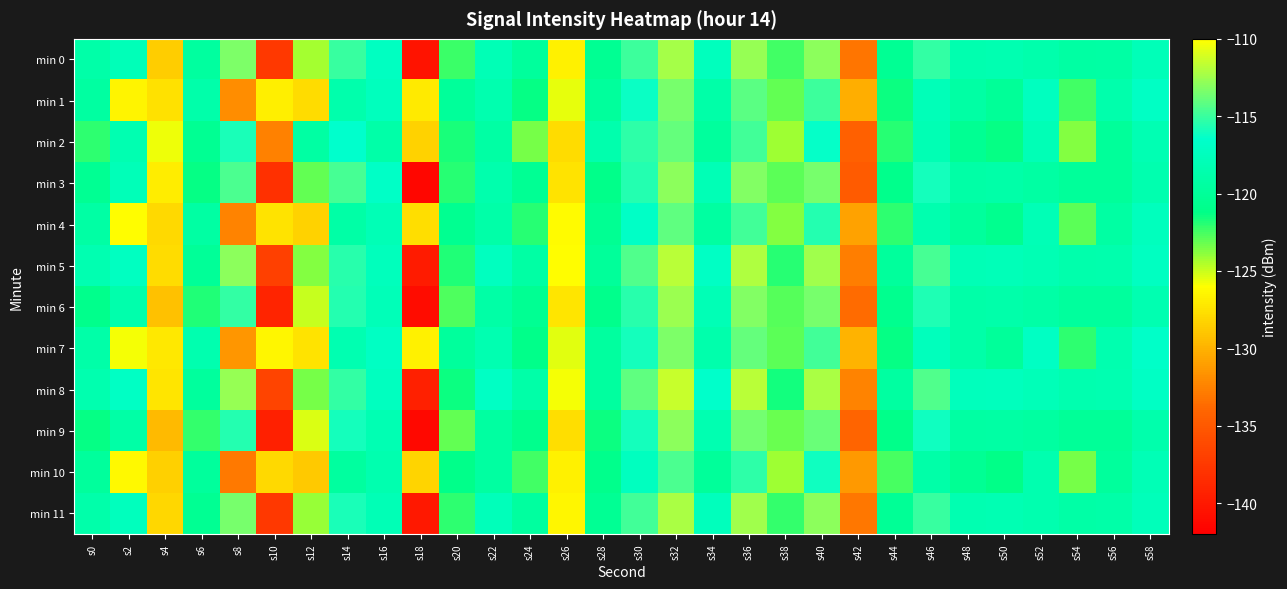

At which category is the sum across all series the highest?

s32